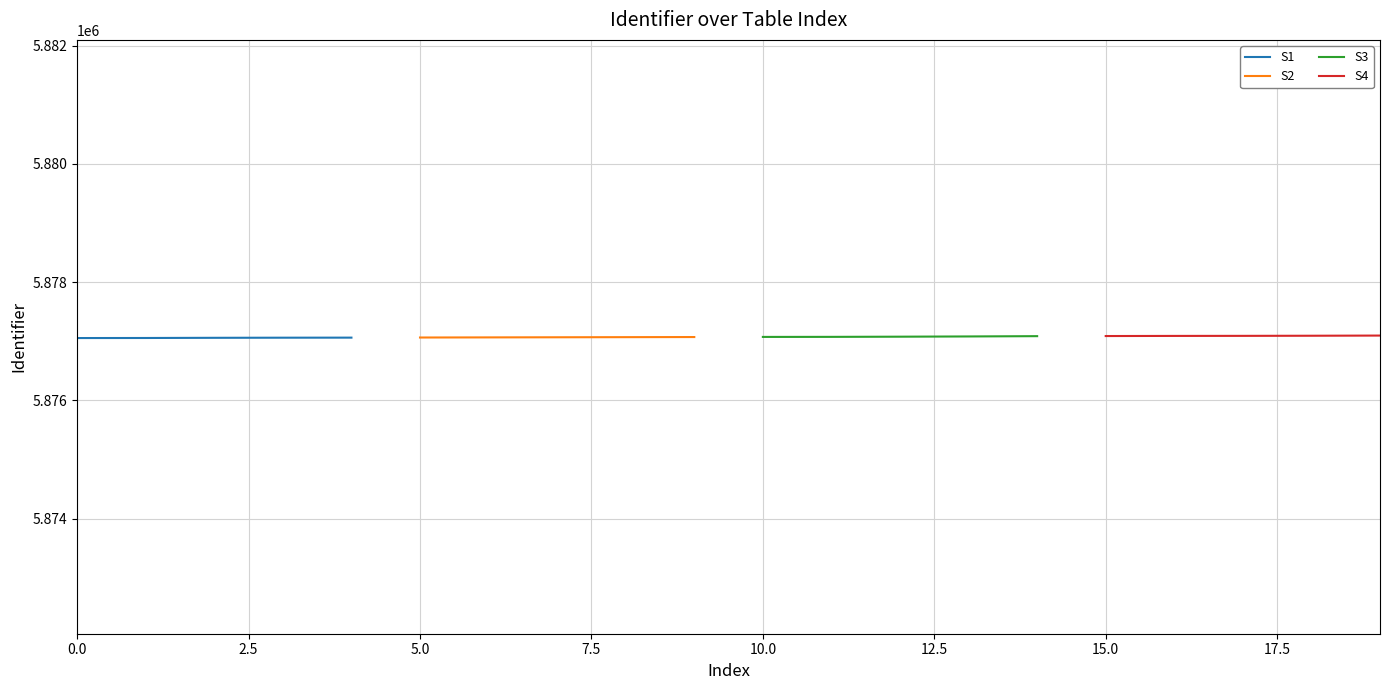

What is the lowest value of the S4 series?

5877090